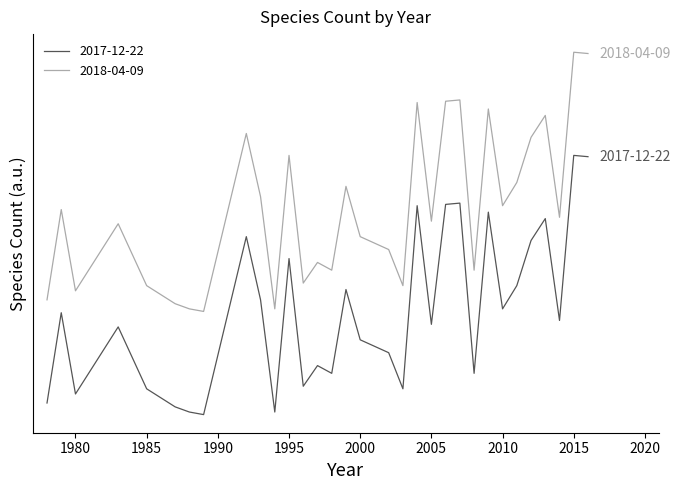

True or false: 2017-12-22 and 2018-04-09 cross at least once.

False